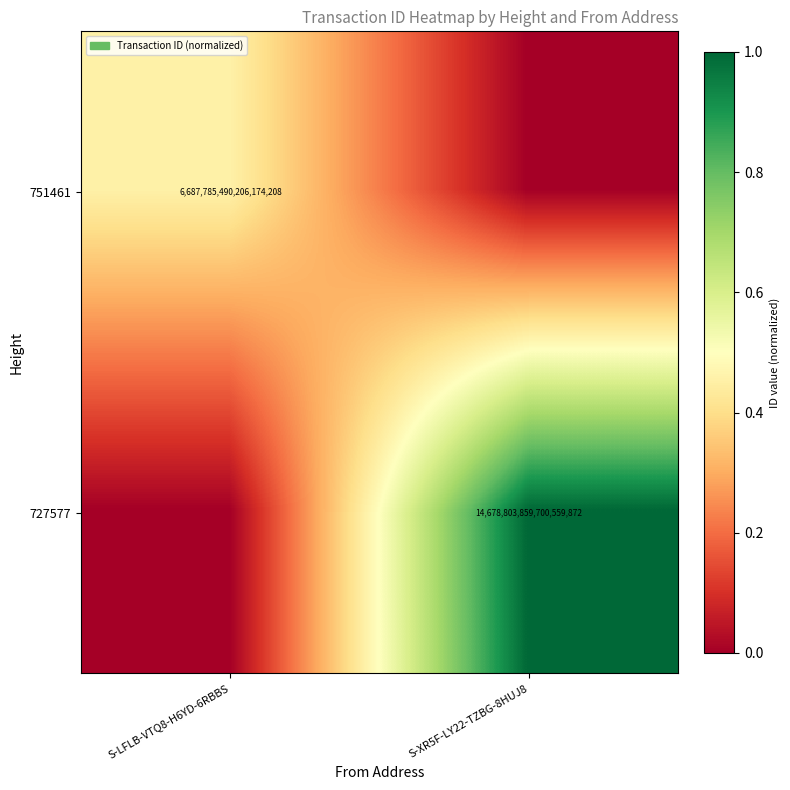

The 751461 series shows 9158363455695135744 at S-LFLB-VTQ8-H6YD-6RBBS. True or false?

False